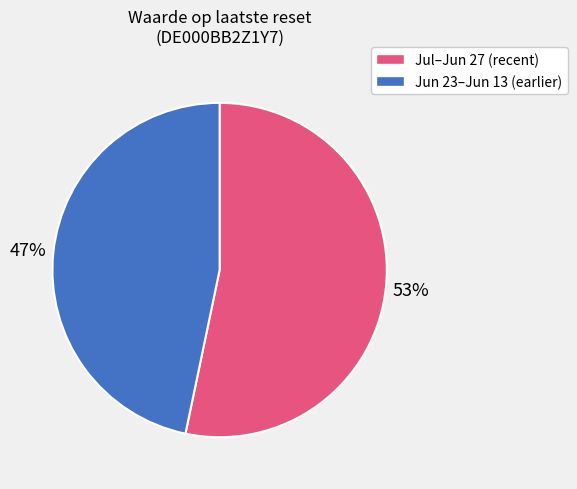

How many segments does this pie chart have?

2